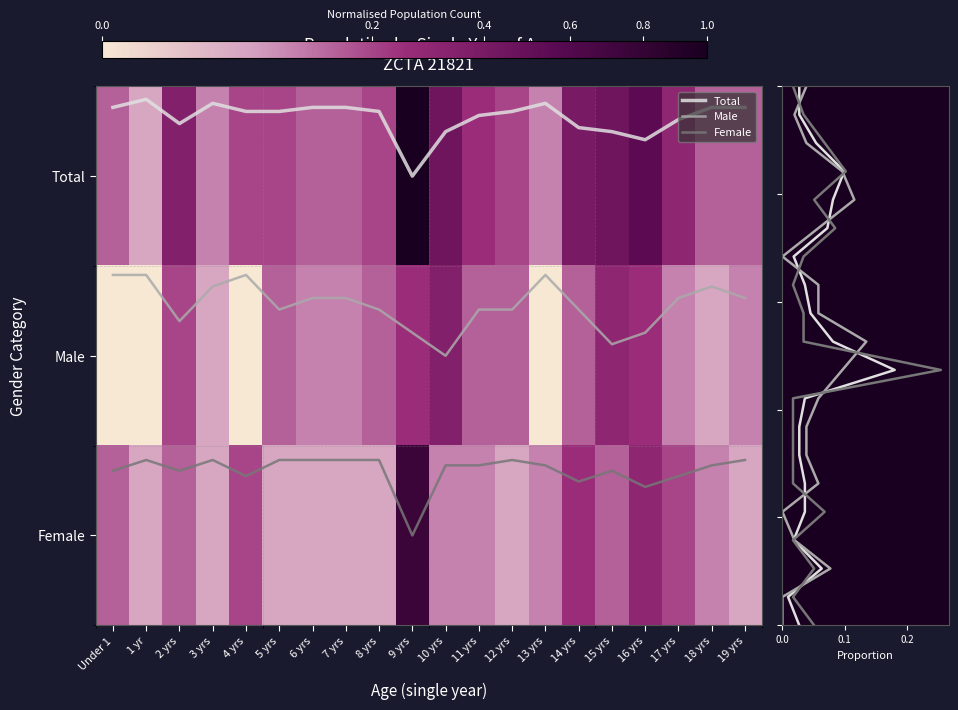

What is the highest value of the Female series?

2.0